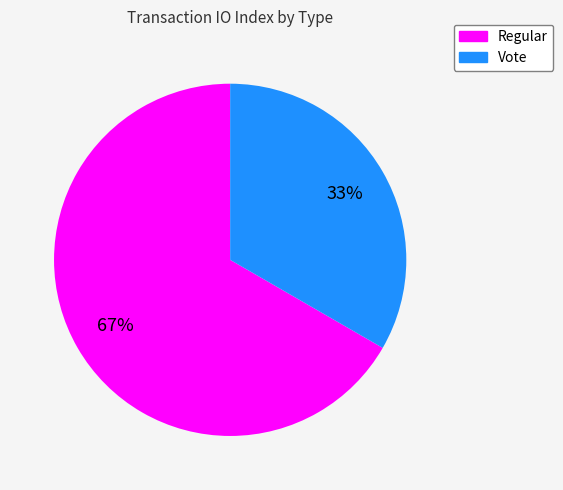

How many slices are in this pie chart?

2